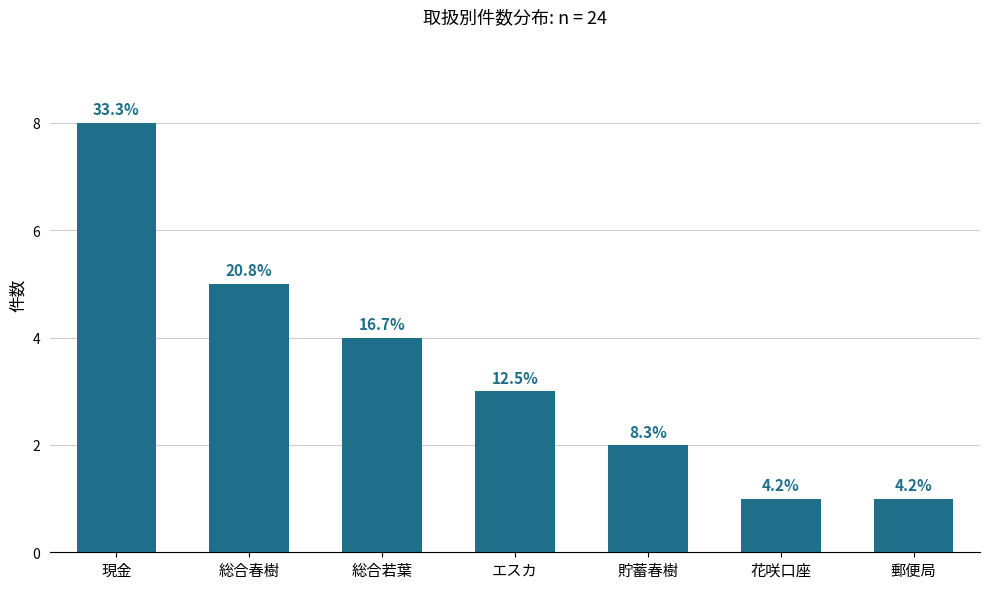

Reading right to left, transcribe all the data shown in this chart.

郵便局=1	花咲口座=1	貯蓄春樹=2	エスカ=3	総合若葉=4	総合春樹=5	現金=8